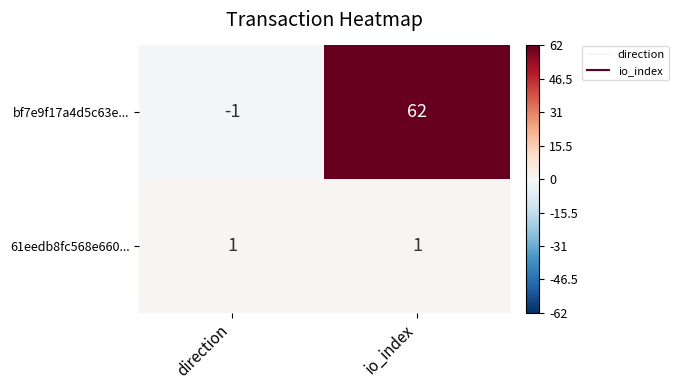

Count the number of data series in this chart.

2